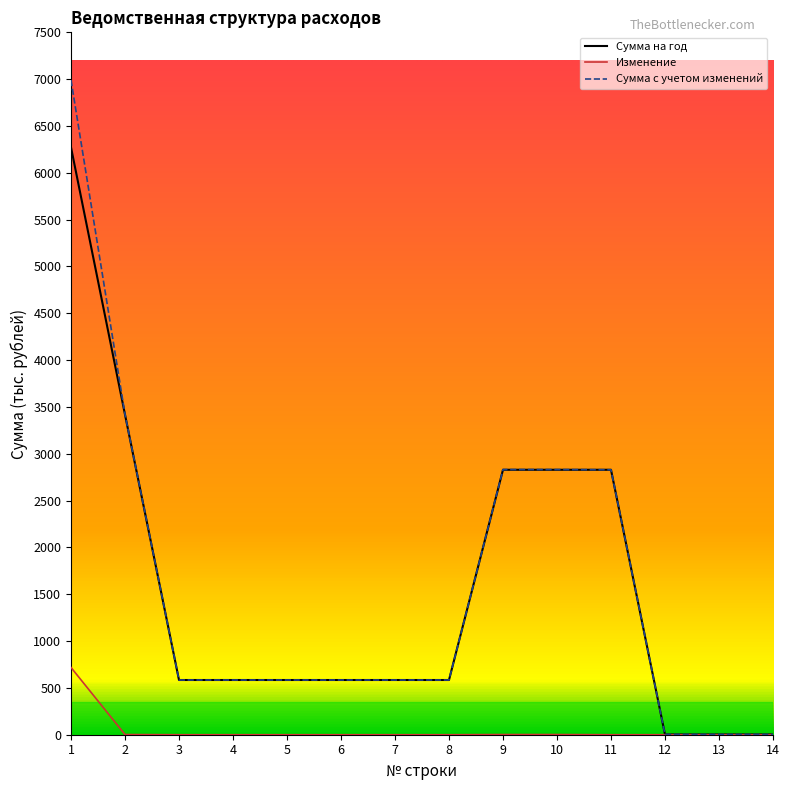

The Изменение series shows 1207.2 at 1. True or false?

False